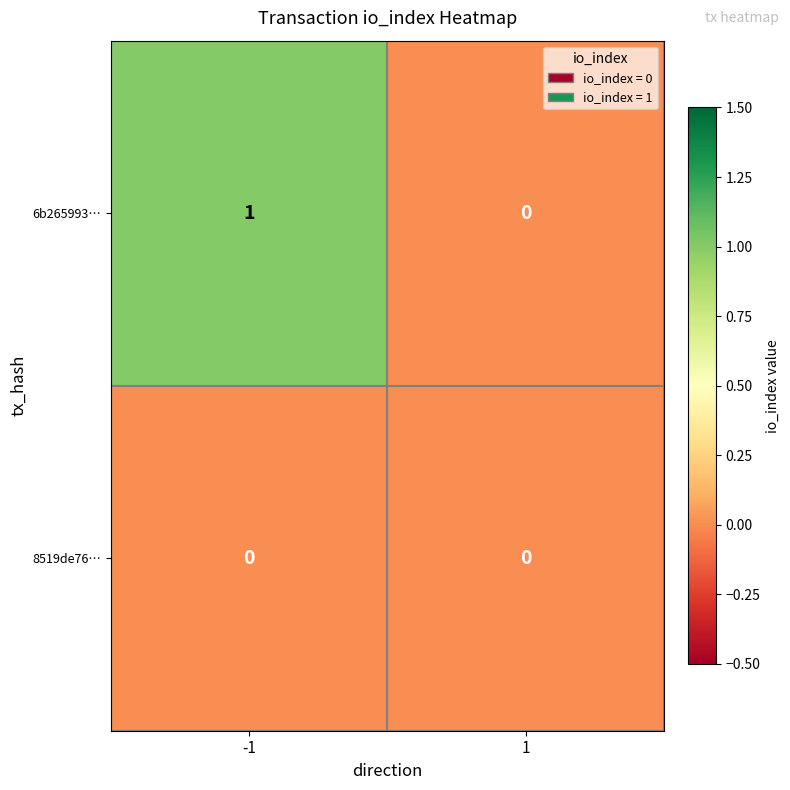

Is the value of 6b265993… at -1 greater than the value of 8519de76… at 1?

Yes